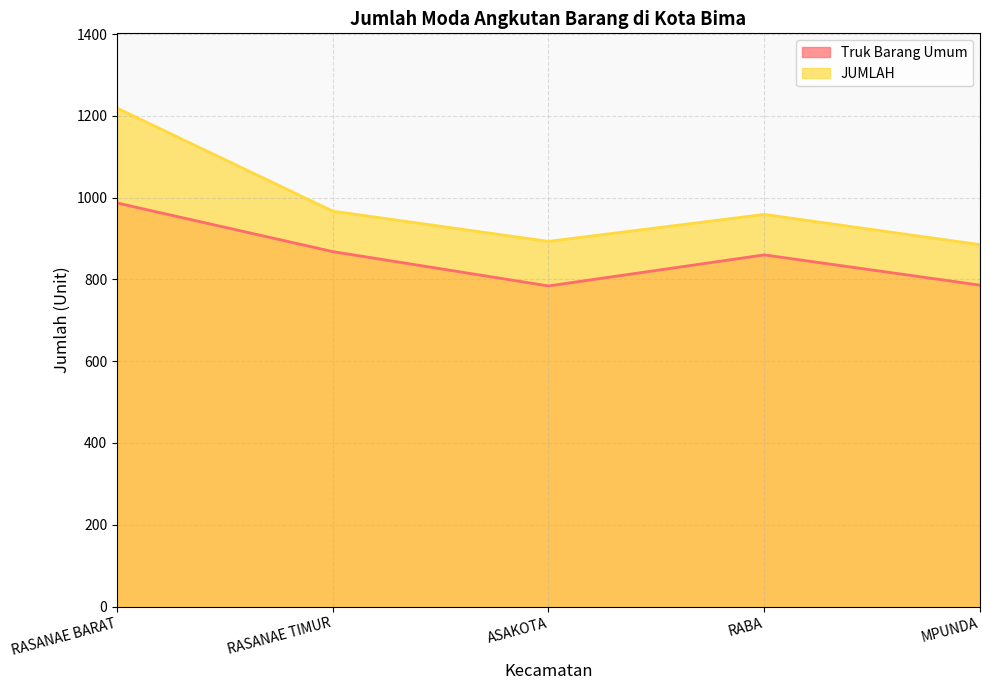

At which category does JUMLAH reach its first local peak?

RABA